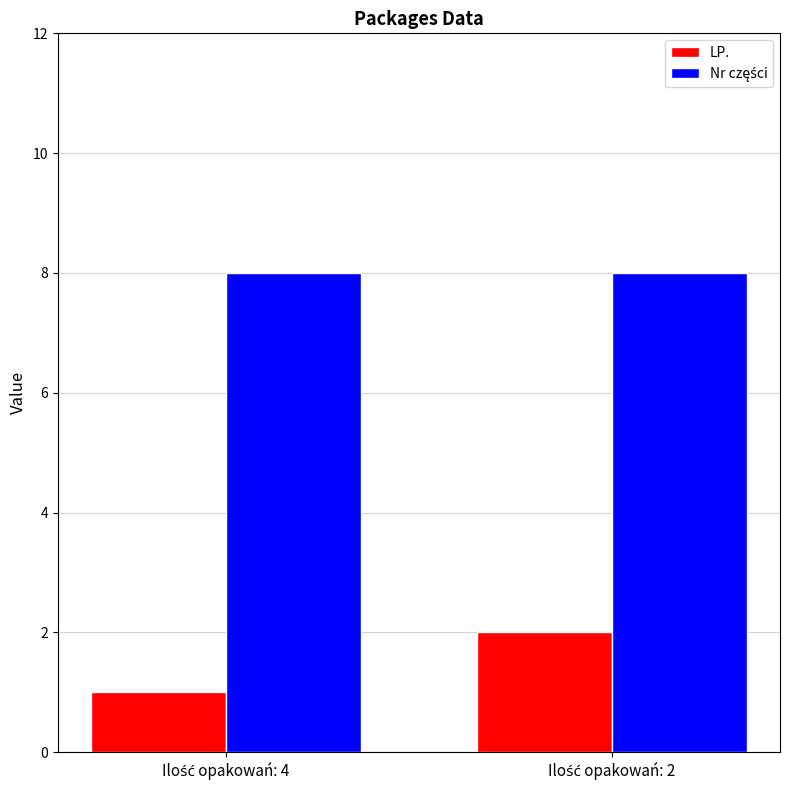

What is the sum of all LP. values?

3